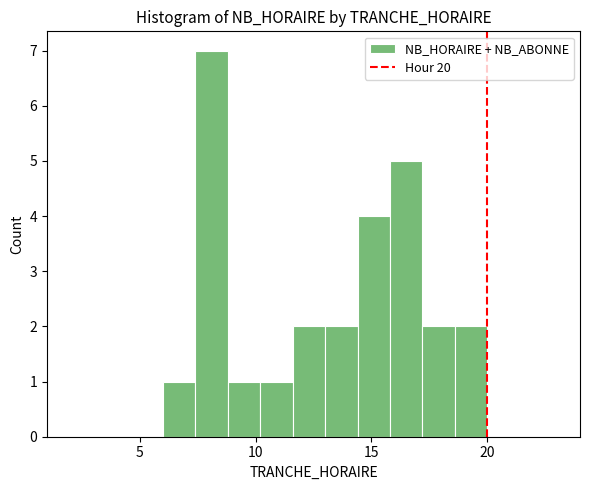

Read against the x-axis, roughly where is the centre of the tallest bar?

8.0